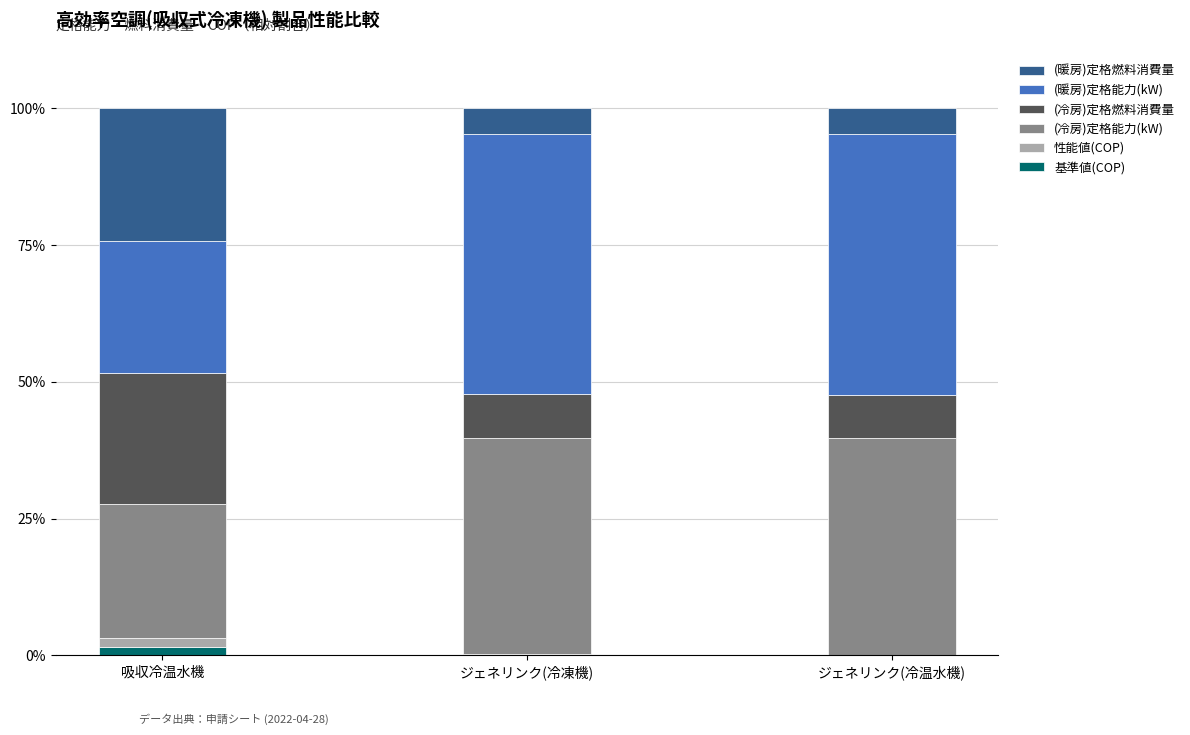

Reading right to left, transcribe the values for 基準値(COP).

ジェネリンク(冷温水機)=0.1	ジェネリンク(冷凍機)=0.1	吸収冷温水機=1.4